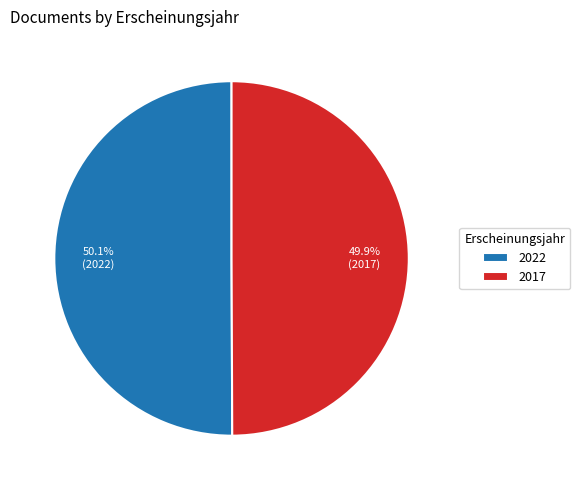

Does any single category account for the majority?

Yes